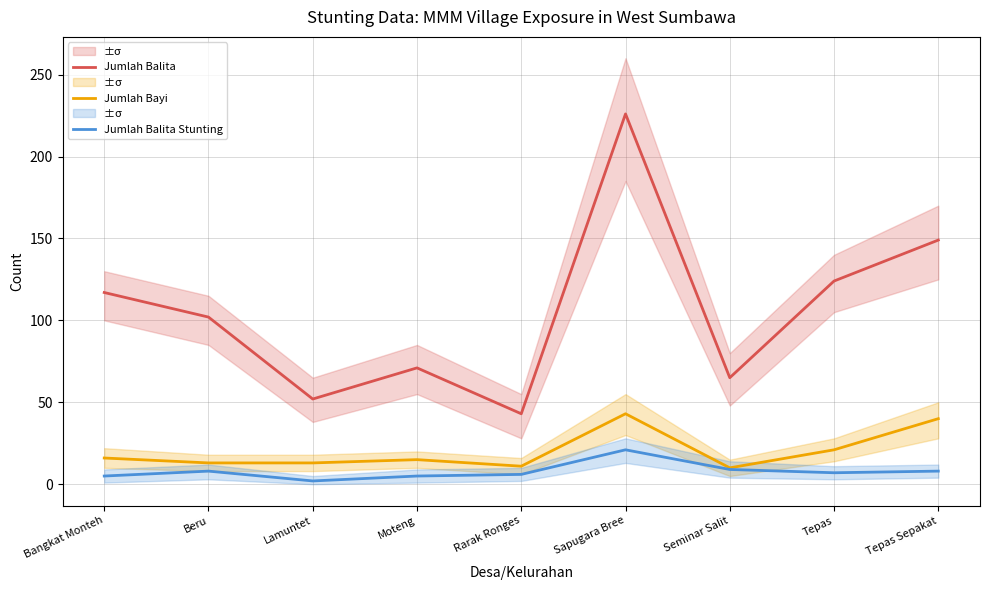

True or false: Jumlah Balita Stunting and Jumlah Balita intersect in this chart.

False